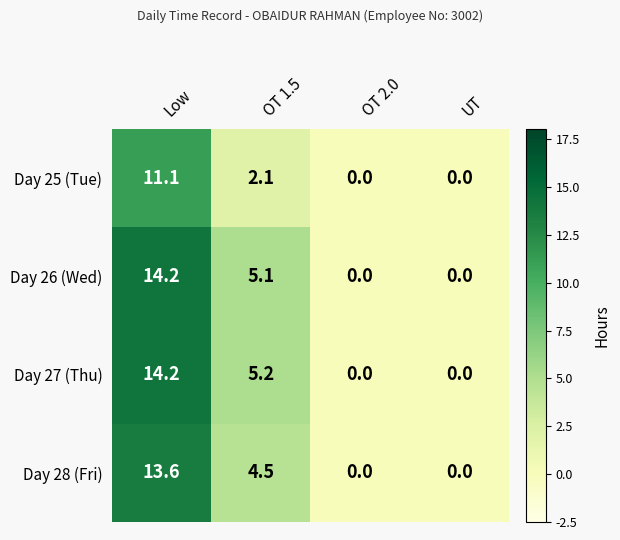

How many categories are shown in the chart?

4